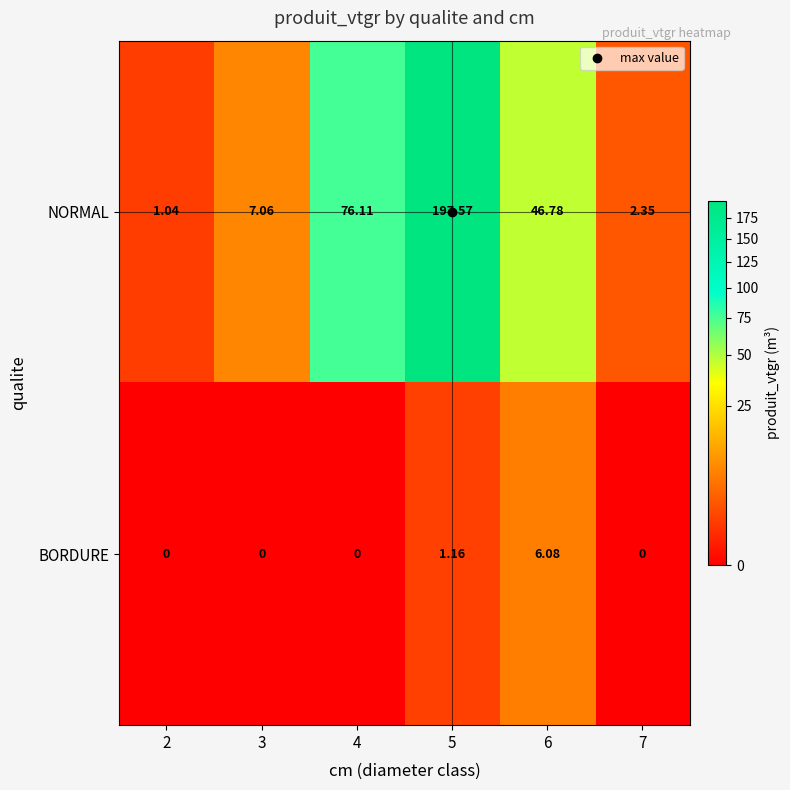

Which series has the largest range (max minus min)?

NORMAL